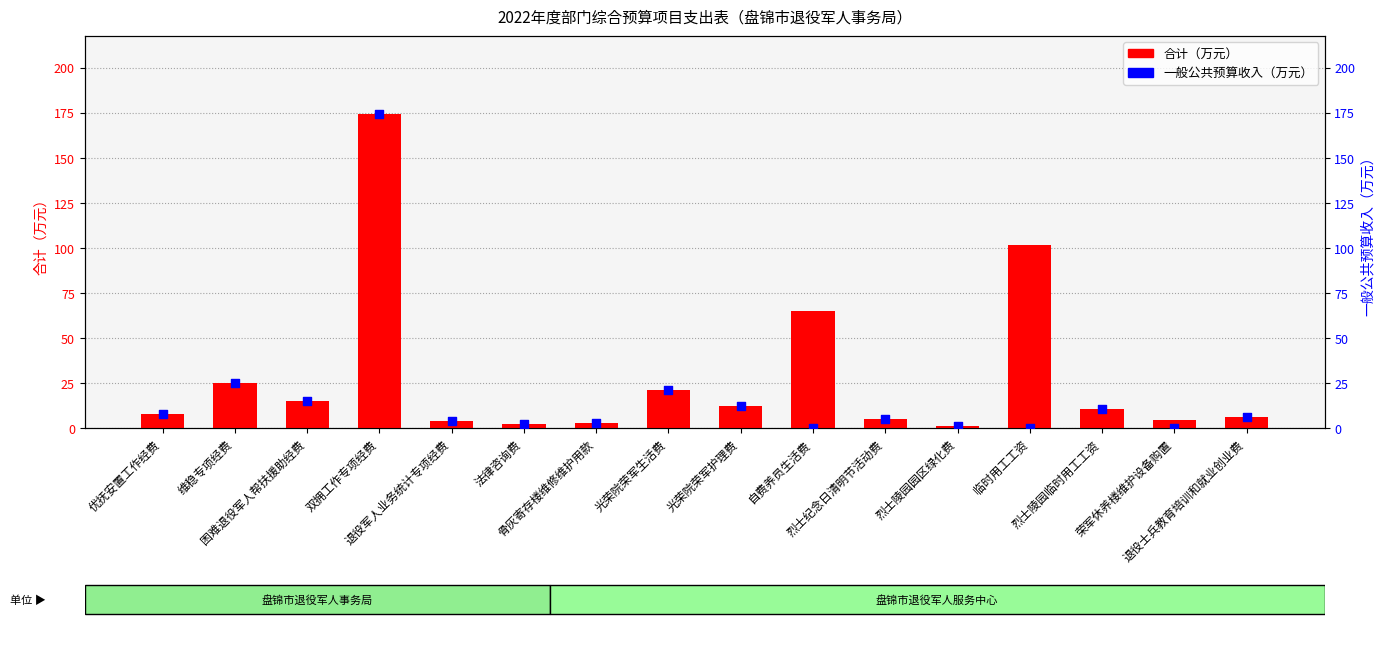

At how many categories does at least one series exceed 76?

2